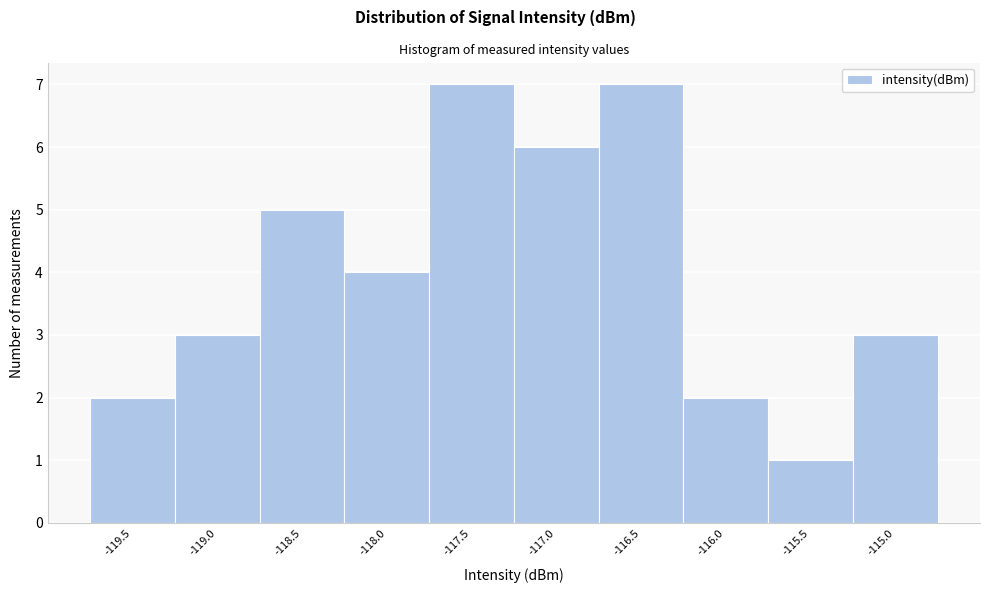

Reading right to left, extract all data points from this chart.

-115.0=3	-115.5=1	-116.0=2	-116.5=7	-117.0=6	-117.5=7	-118.0=4	-118.5=5	-119.0=3	-119.5=2